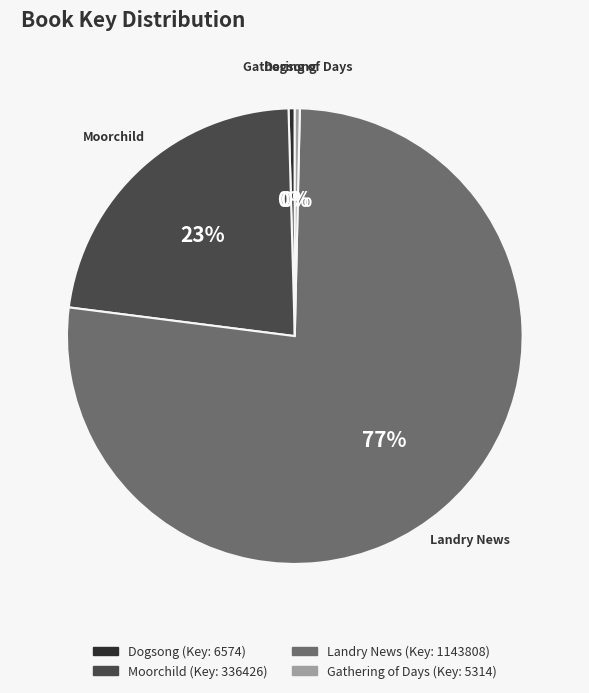

To the nearest percent, what is the average slice percentage?

25%